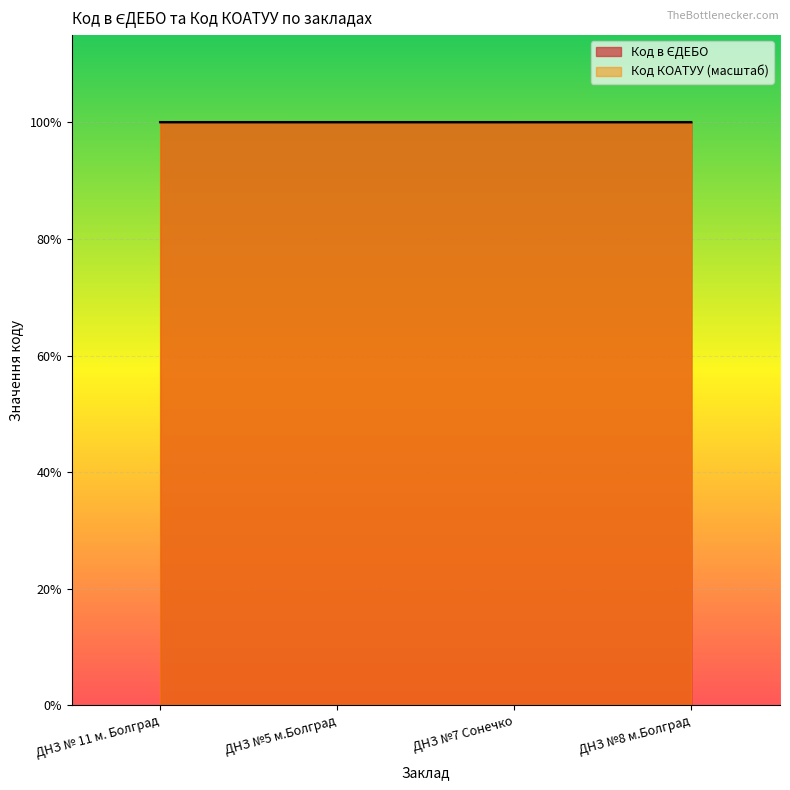

Where is the first local minimum?

ДНЗ №5 м.Болград